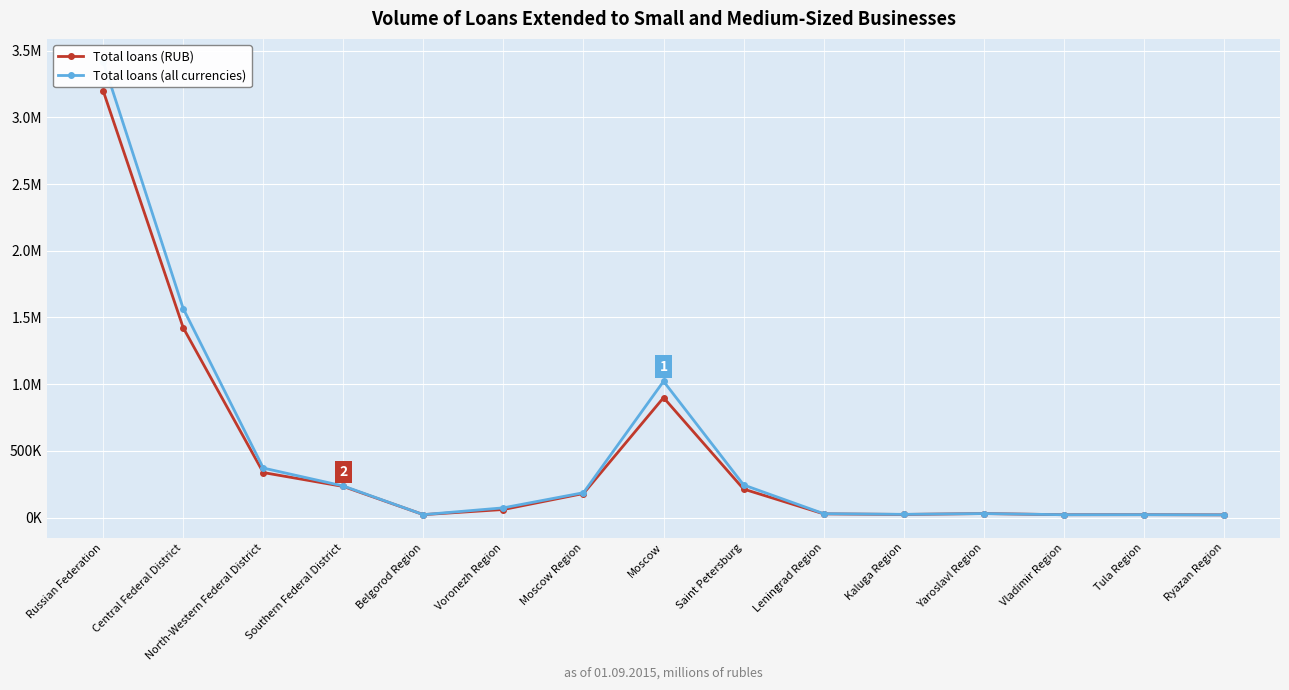

What is the value of the Total loans (RUB) point at the 9th from the left?

213667